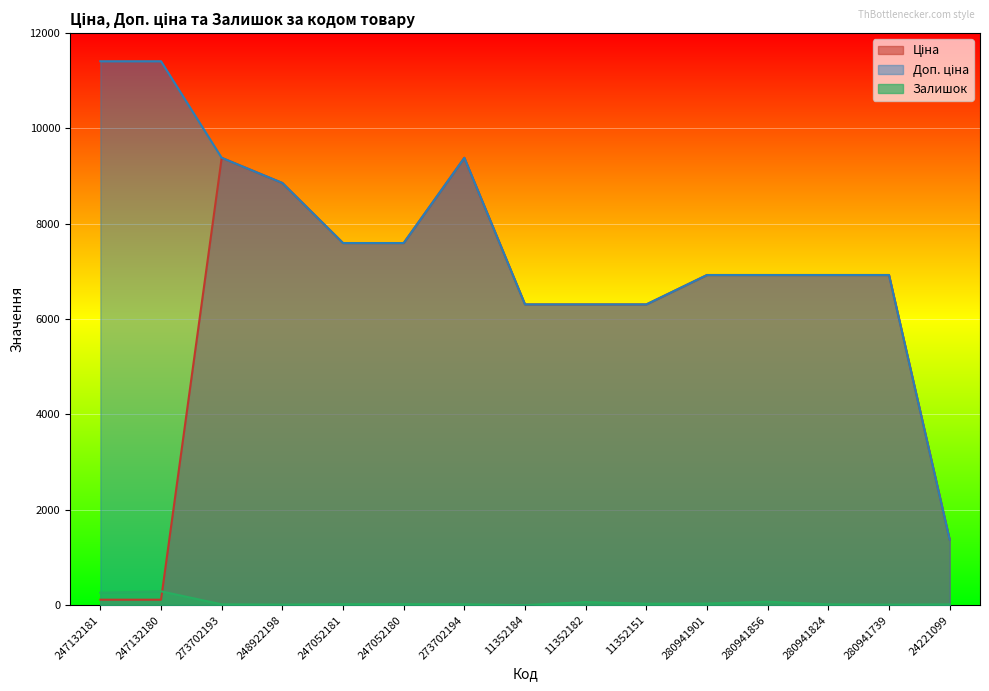

What is the sum of all Залишок values?

880.0